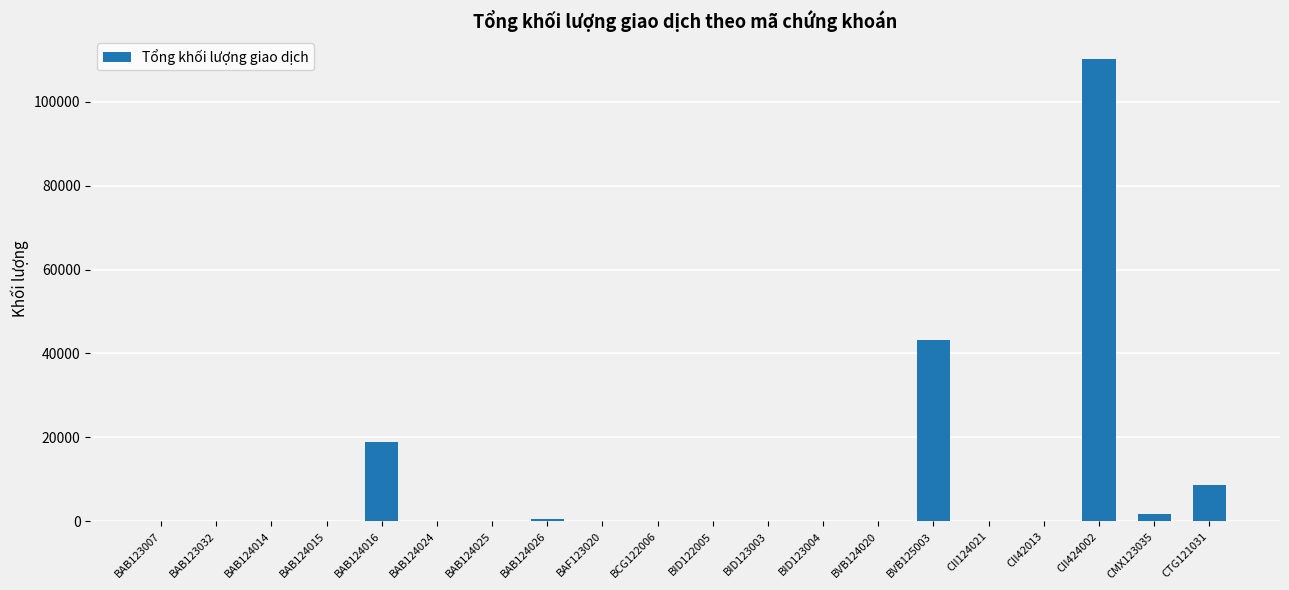

What is the sum of all values?

183264